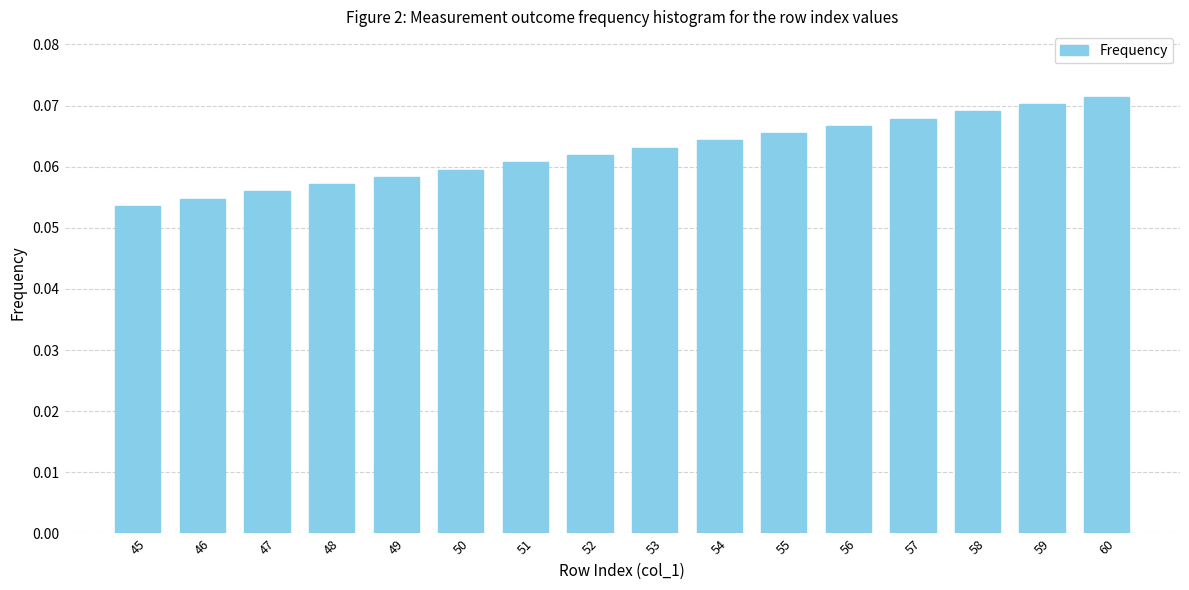

Which has a higher value, 47 or 58?

58